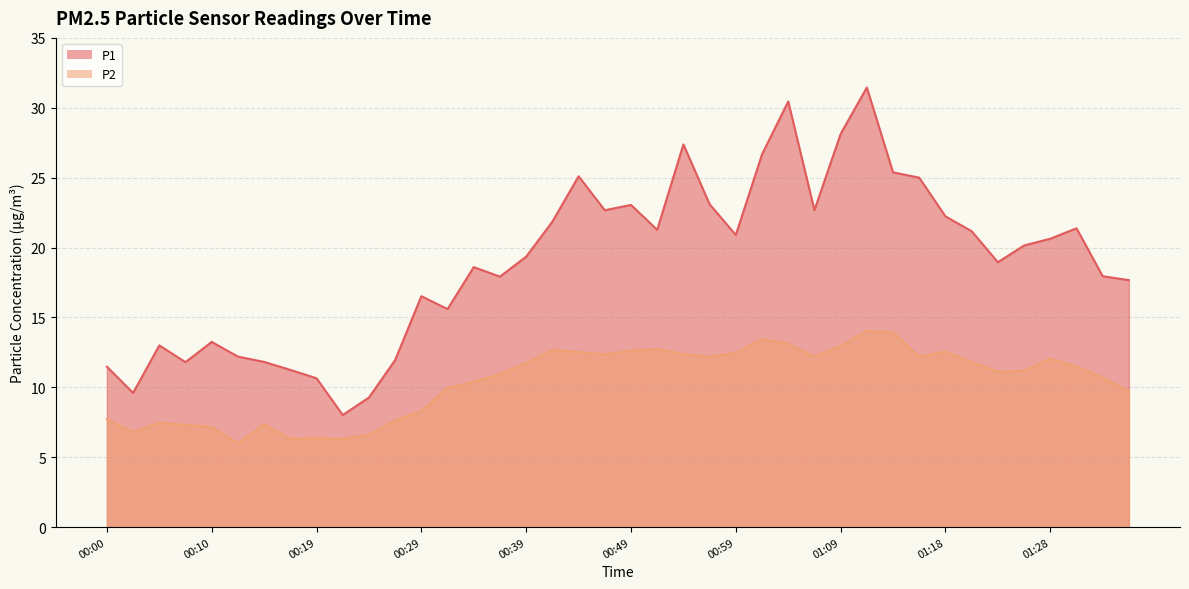

Reading left to right, transcribe all the data shown in this chart.

P1: 11.5	9.6	13.0	11.8	13.2	12.2	11.8	11.2	10.7	8.0	9.3	11.9	16.5	15.6	18.6	17.9	19.4	21.9	25.1	22.7	23.1	21.3	27.4	23.1	20.9	26.7	30.4	22.7	28.1	31.4	25.4	25.0	22.2	21.2	18.9	20.1	20.6	21.4	17.9	17.7
P2: 7.7	6.8	7.5	7.3	7.2	6.0	7.3	6.3	6.3	6.3	6.6	7.6	8.3	9.9	10.4	10.9	11.7	12.7	12.5	12.3	12.6	12.7	12.4	12.2	12.5	13.4	13.1	12.2	12.9	14.1	13.9	12.2	12.6	11.8	11.1	11.2	12.1	11.5	10.7	9.7